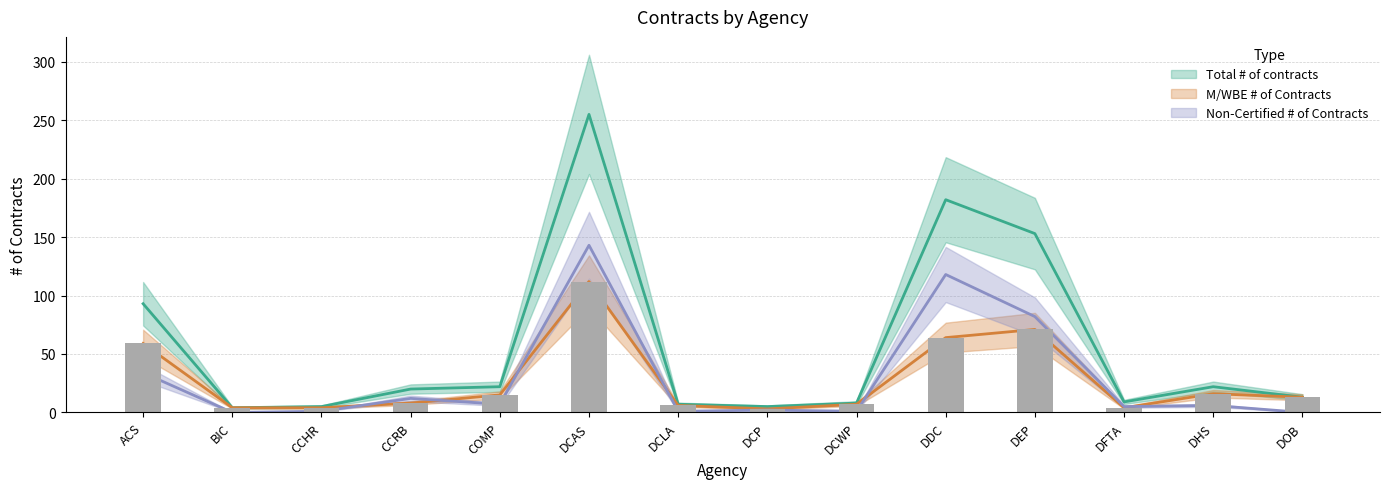

What is the total value across all series at DOB?

26